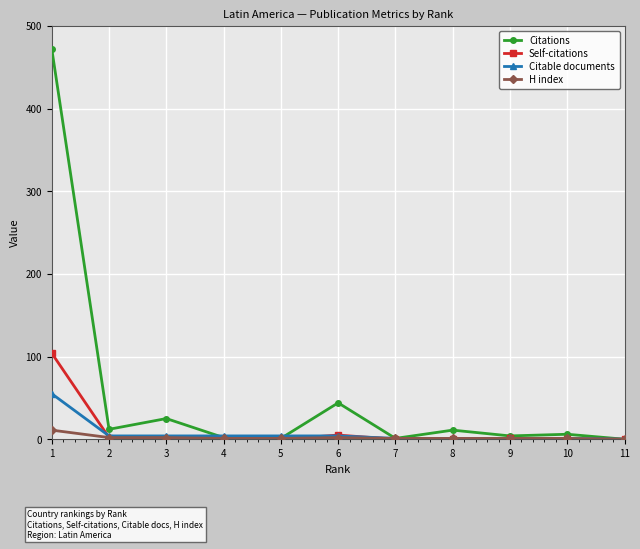

Which series has the widest spread of values?

Citations